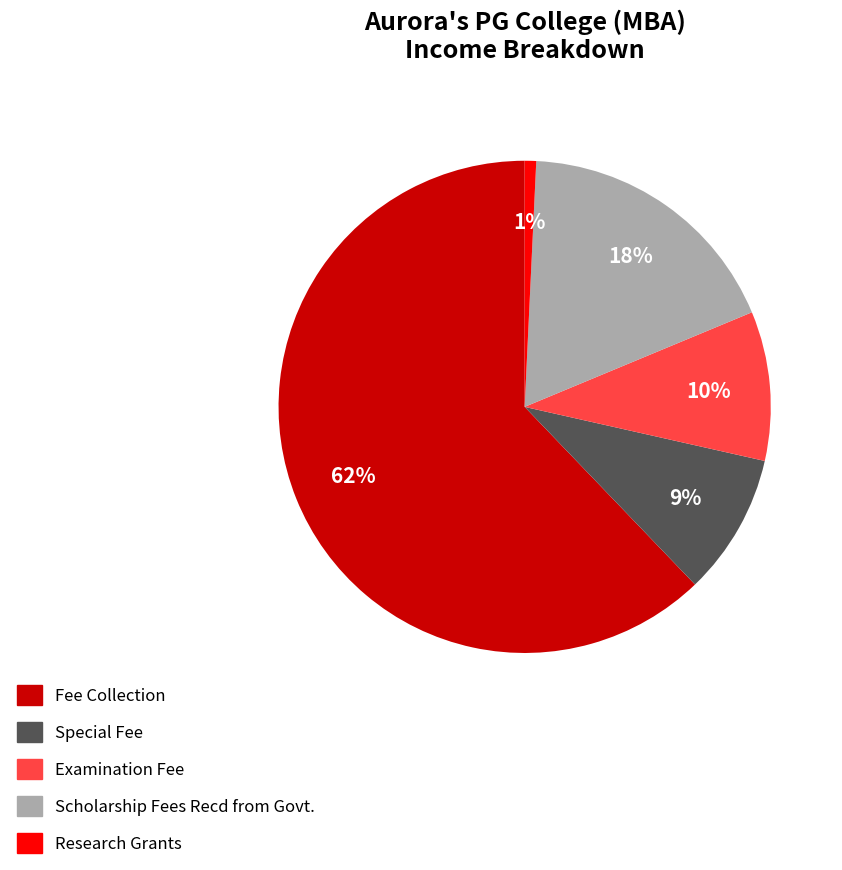

To the nearest percent, what percentage of the pie is Examination Fee?

10%